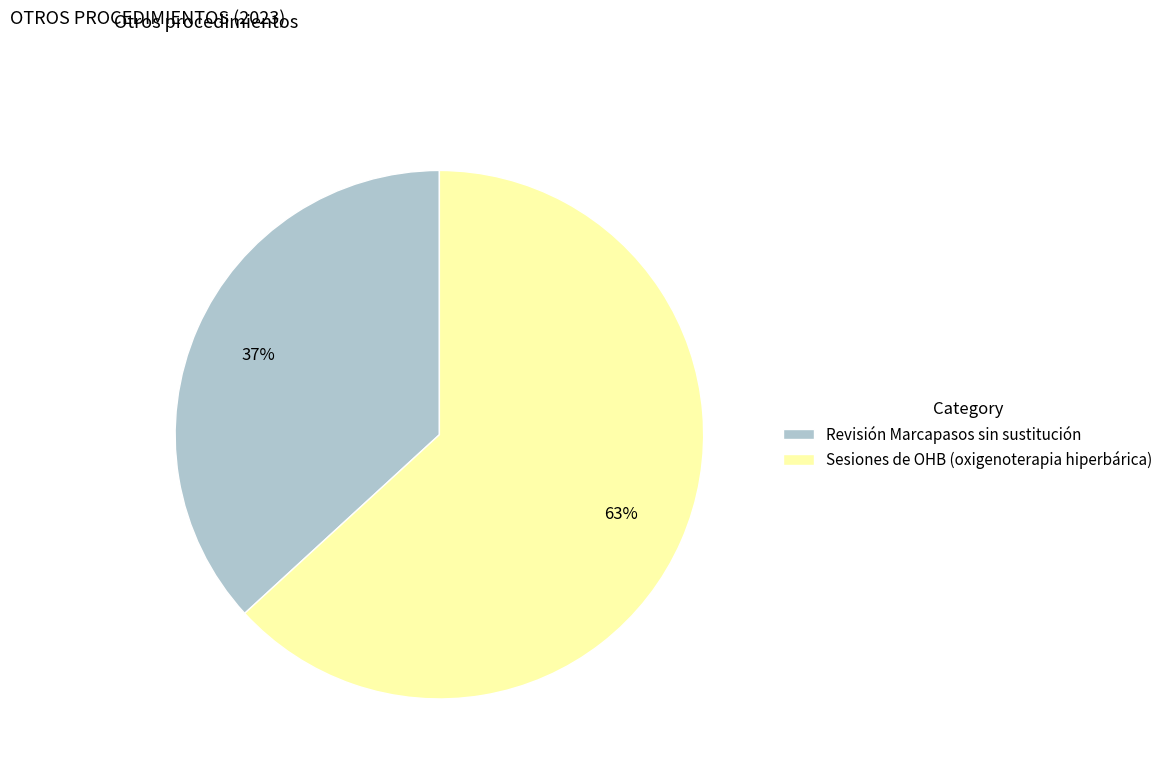

Does any single category account for the majority?

Yes